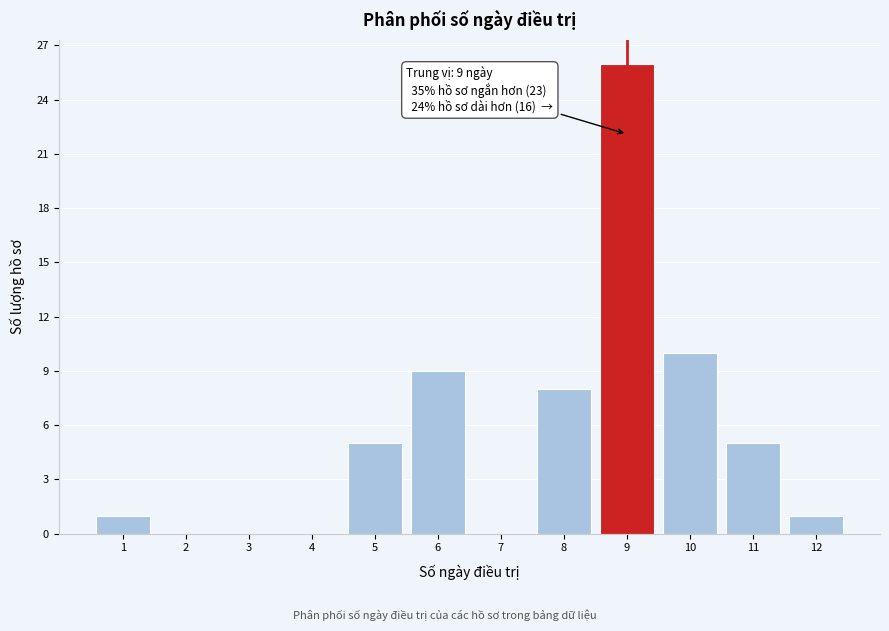

Which range on the x-axis has the tallest bar?

8.5 to 9.5